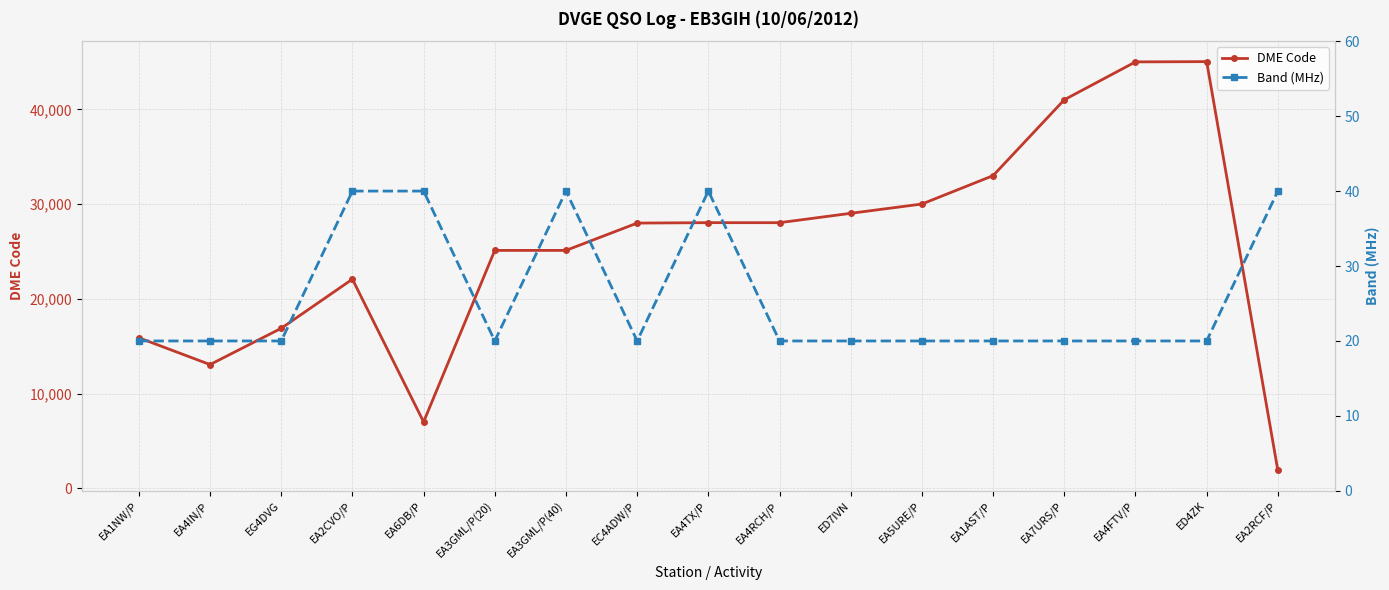

Where is DME Code nearest to the value 23476?

EA2CVO/P